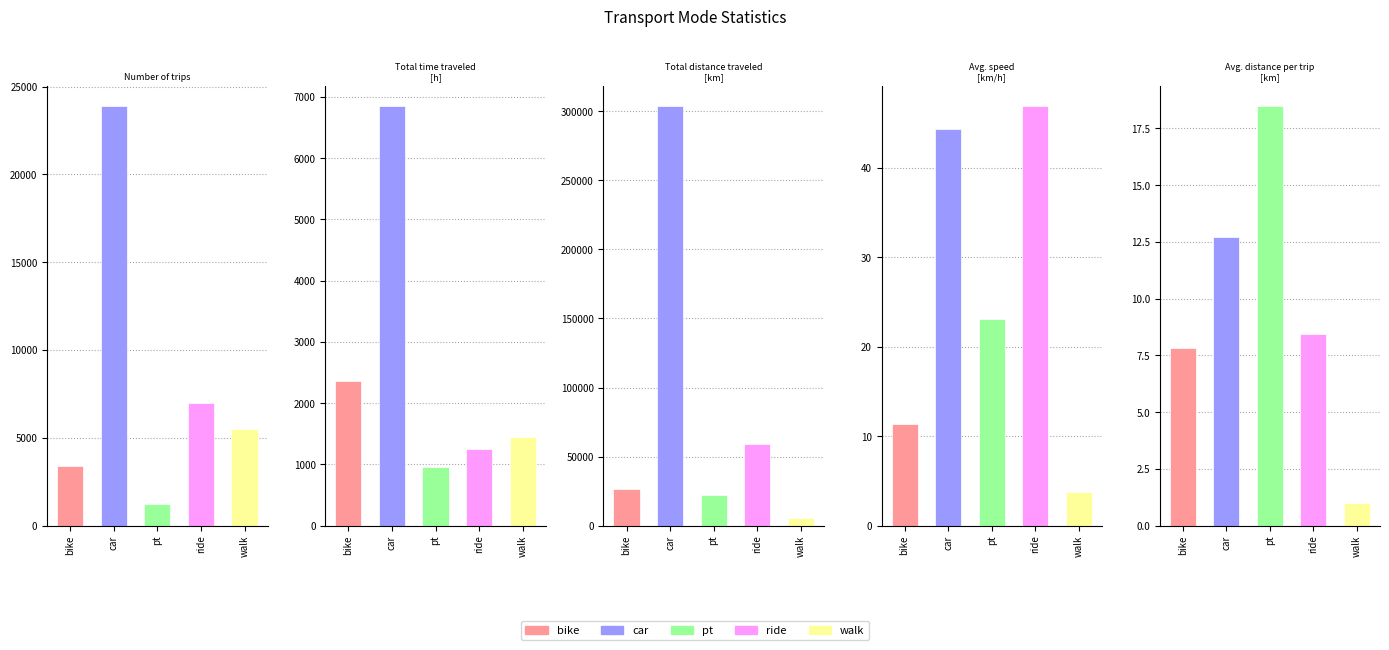

The bike series shows 18.8 at Avg. speed [km/h]. True or false?

False